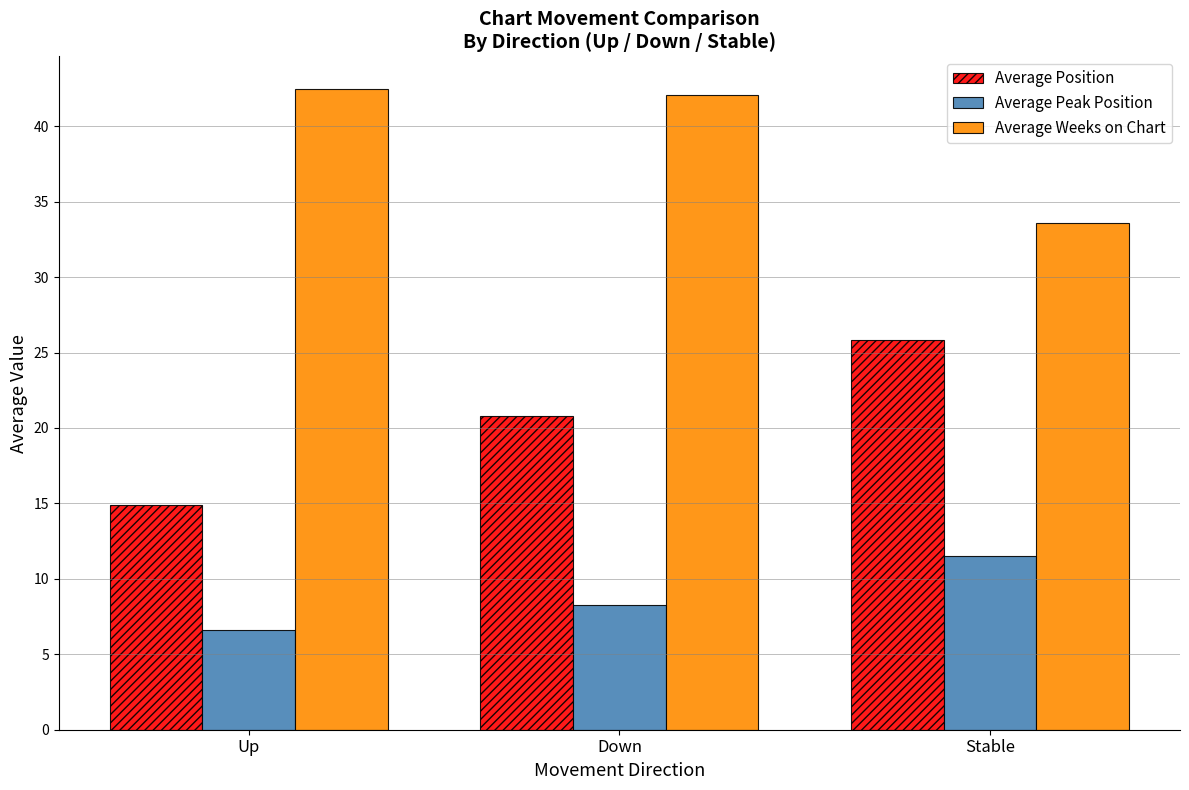

Which series has the largest total across all categories?

Average Weeks on Chart